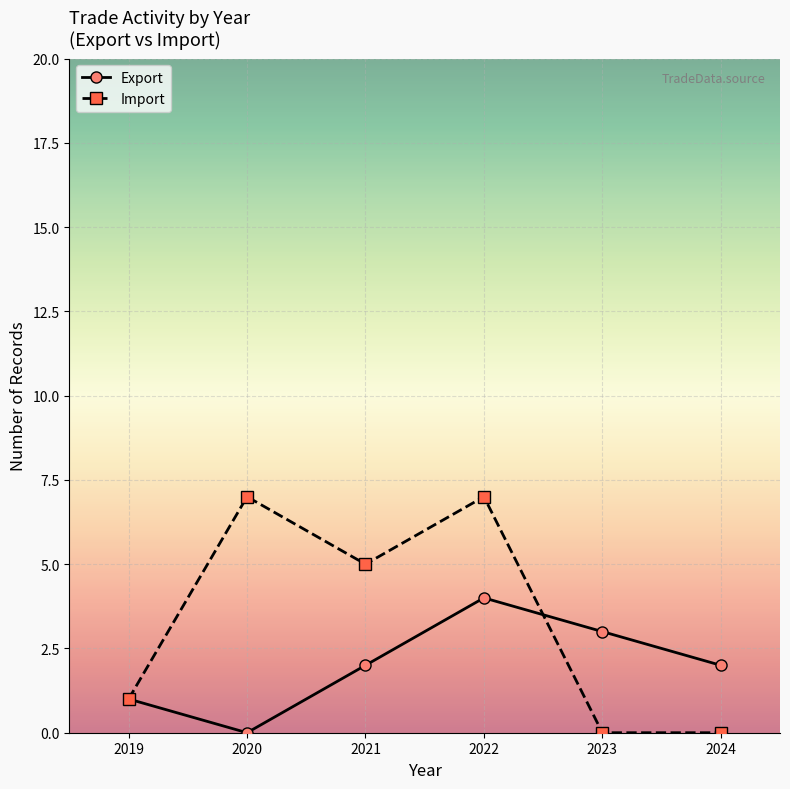

Read the Import value at 2021.

5